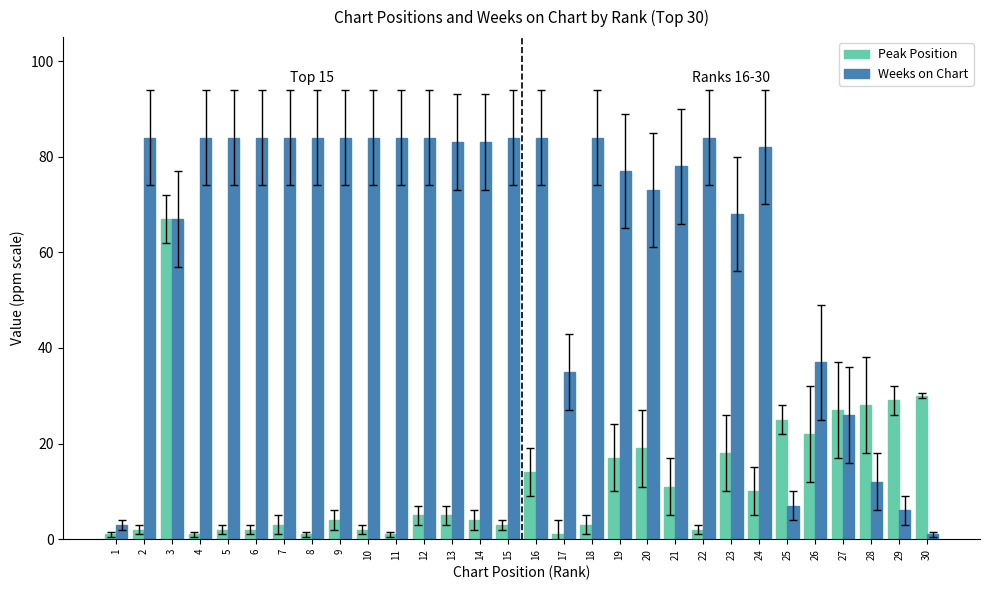

How many categories are shown in the chart?

30